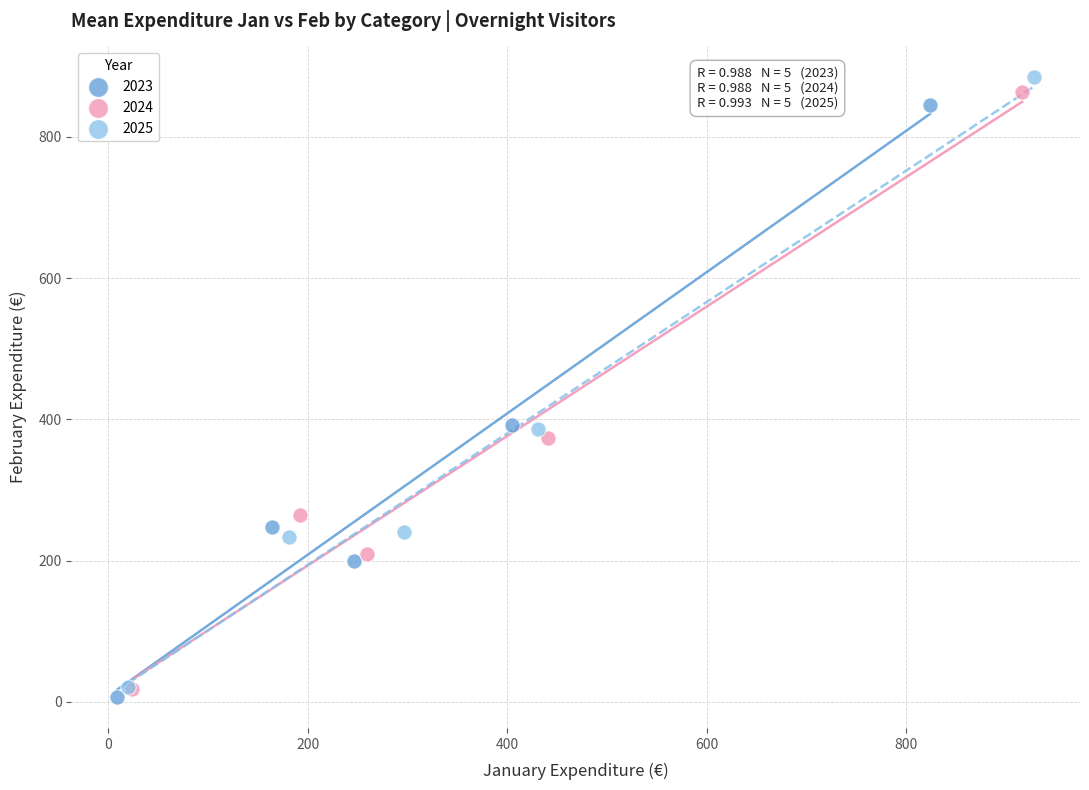

Which series has the widest spread of Y values?

2025